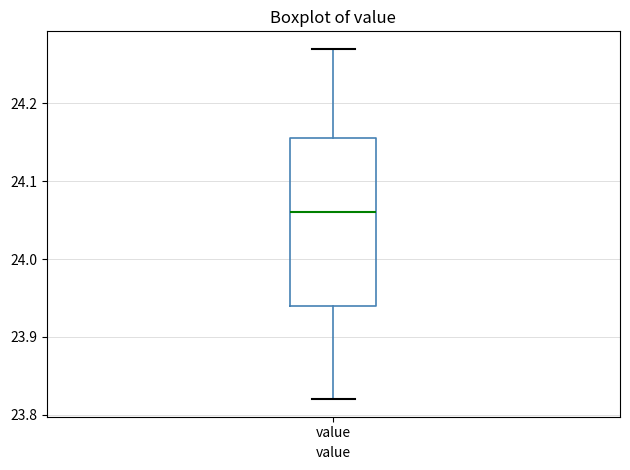

Read this box plot against the y-axis: the position of the median line, the range covered by the box, and the ends of both whiskers. The values are not printed on the chart, so give them approximately, as read against the axis.

median 24.06, box 23.94 to 24.16, whiskers 23.82 to 24.27